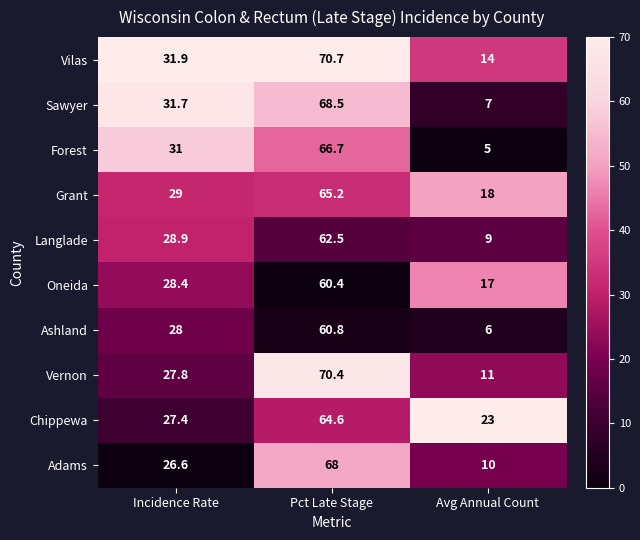

Which series has the largest total across all categories?

Vilas